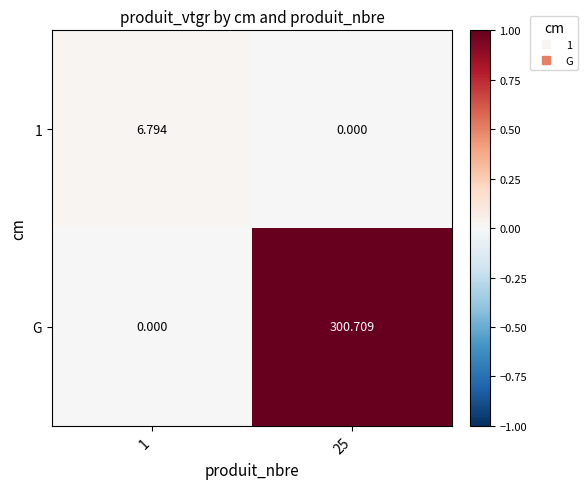

At which category is the sum across all series the highest?

25